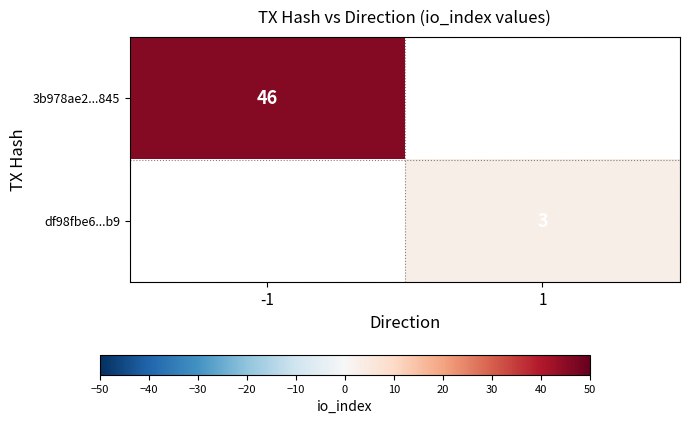

Which has a higher value, -1 or 1?

1